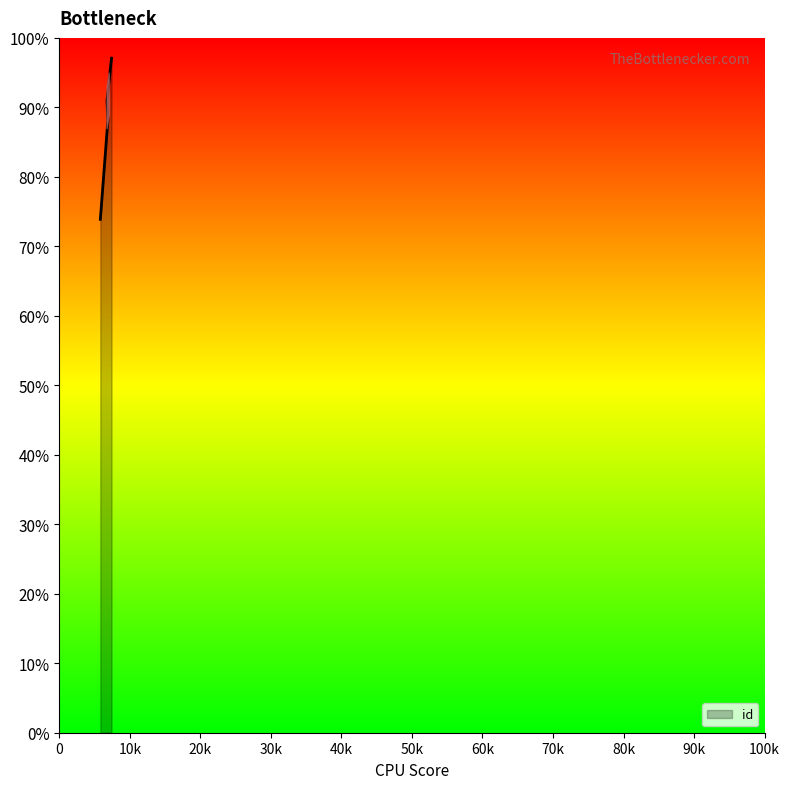

Count the number of data series in this chart.

1